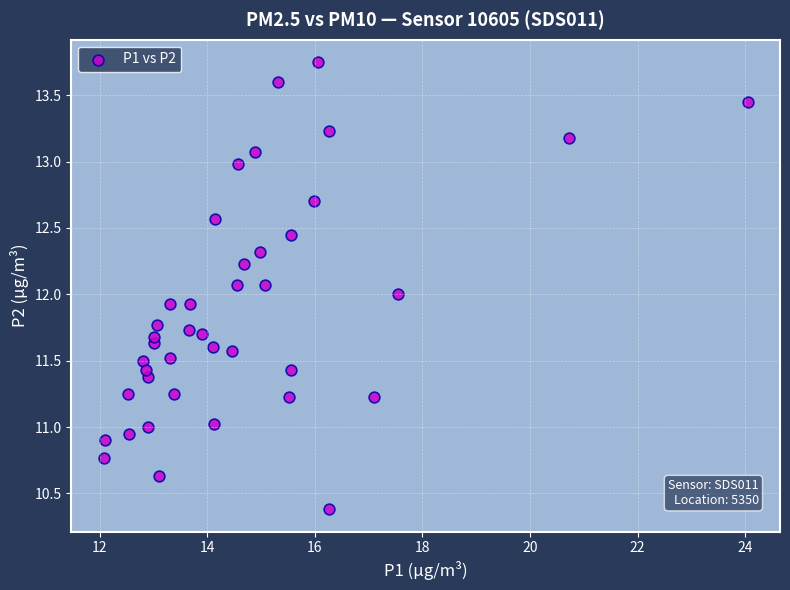

What is the range of Y values (max minus min)?

3.4